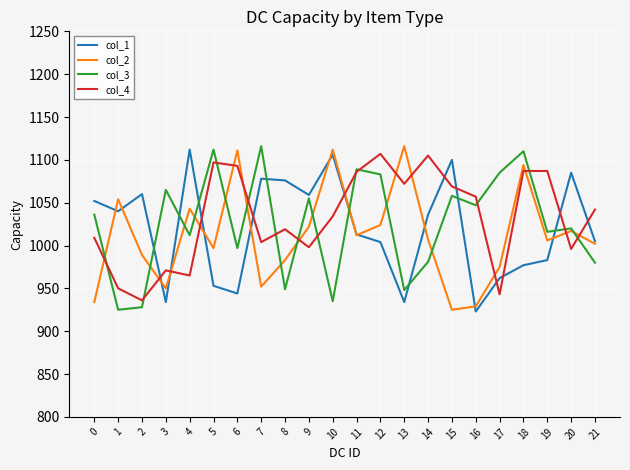

At which label does col_2 first exceed 1007?

1